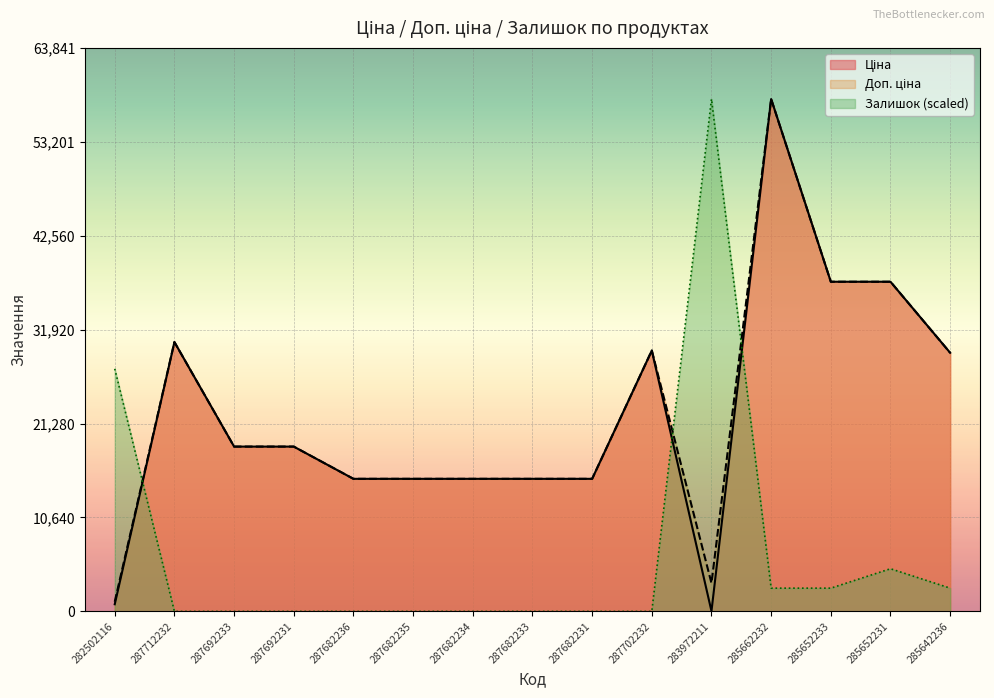

Is it true that Ціна equals 29313.5 at 287692231?

False